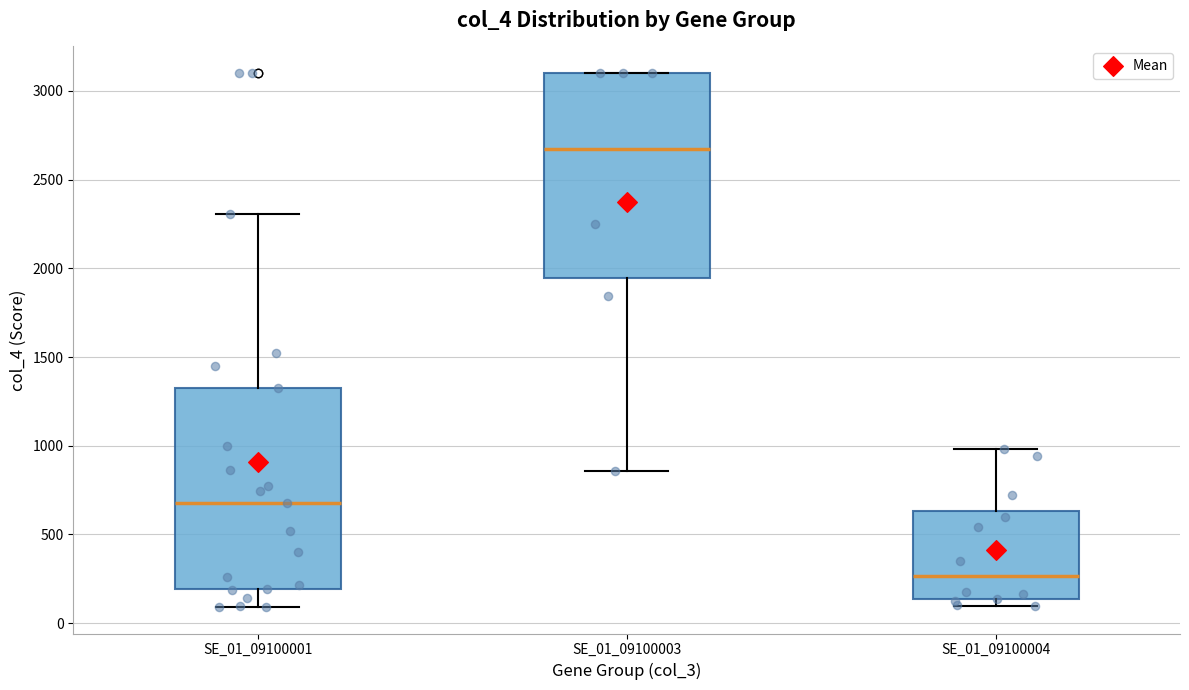

Where does the median line of the box for SE_01_09100003 sit on the y-axis? The values are not printed on the chart, so give them approximately, as read against the axis.

2650